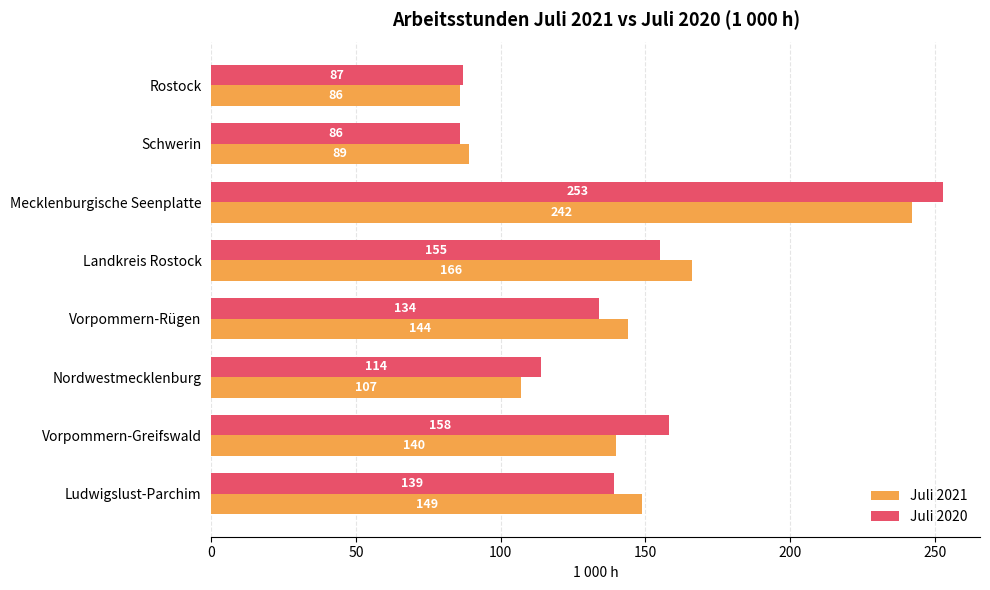

What are all the series names shown in the legend?

Juli 2021, Juli 2020